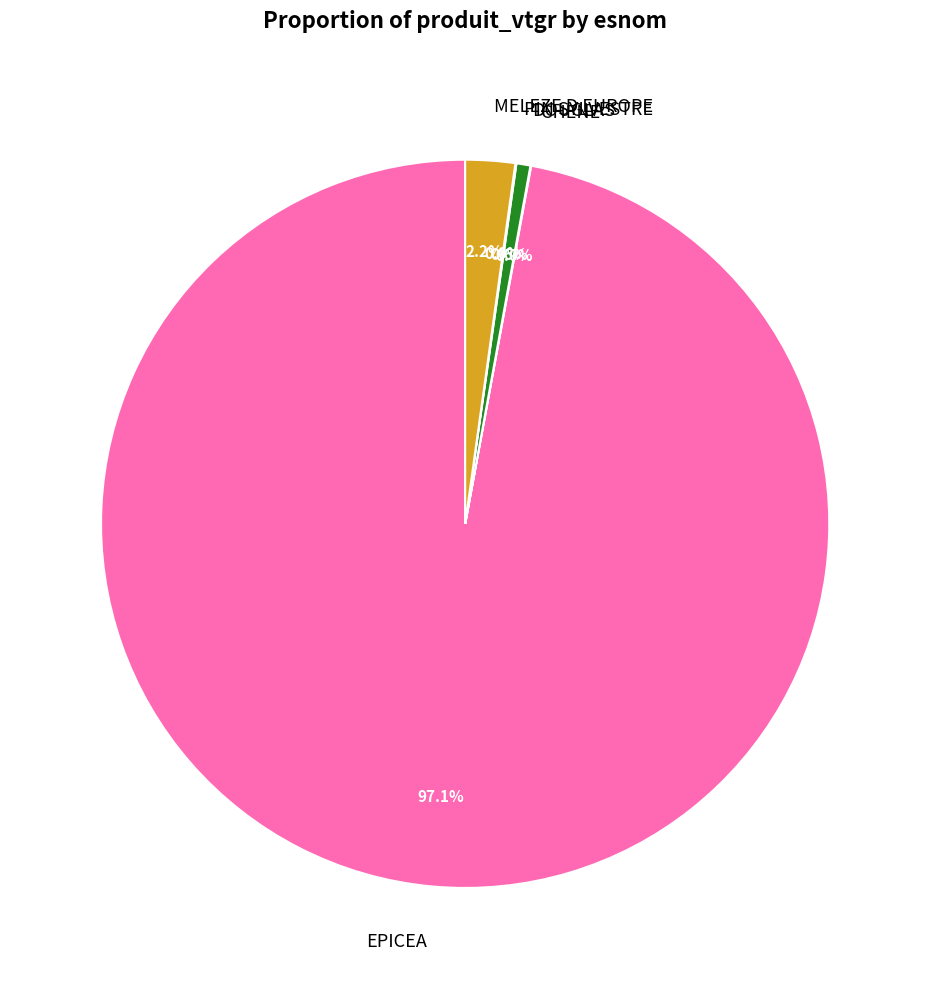

Between MELEZE D EUROPE and DOUGLAS, which is larger?

MELEZE D EUROPE